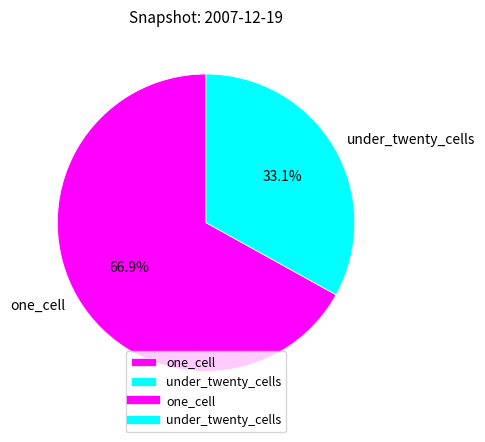

To the nearest percent, what is the difference between the largest and smallest slice percentages?

34%